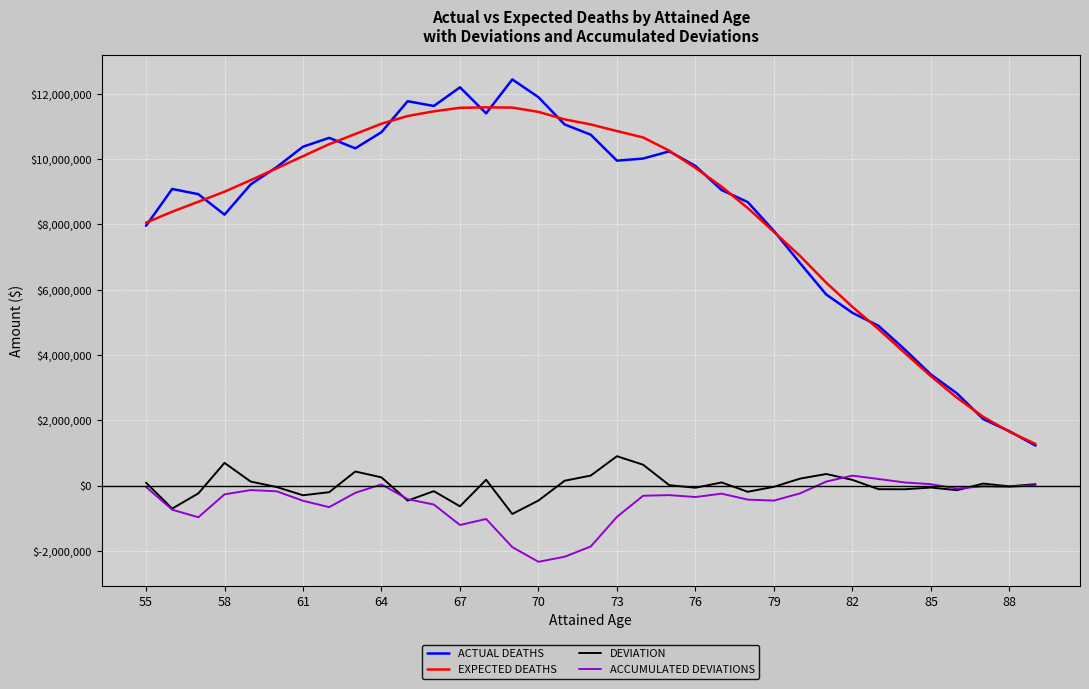

Which series has the largest range (max minus min)?

ACTUAL DEATHS